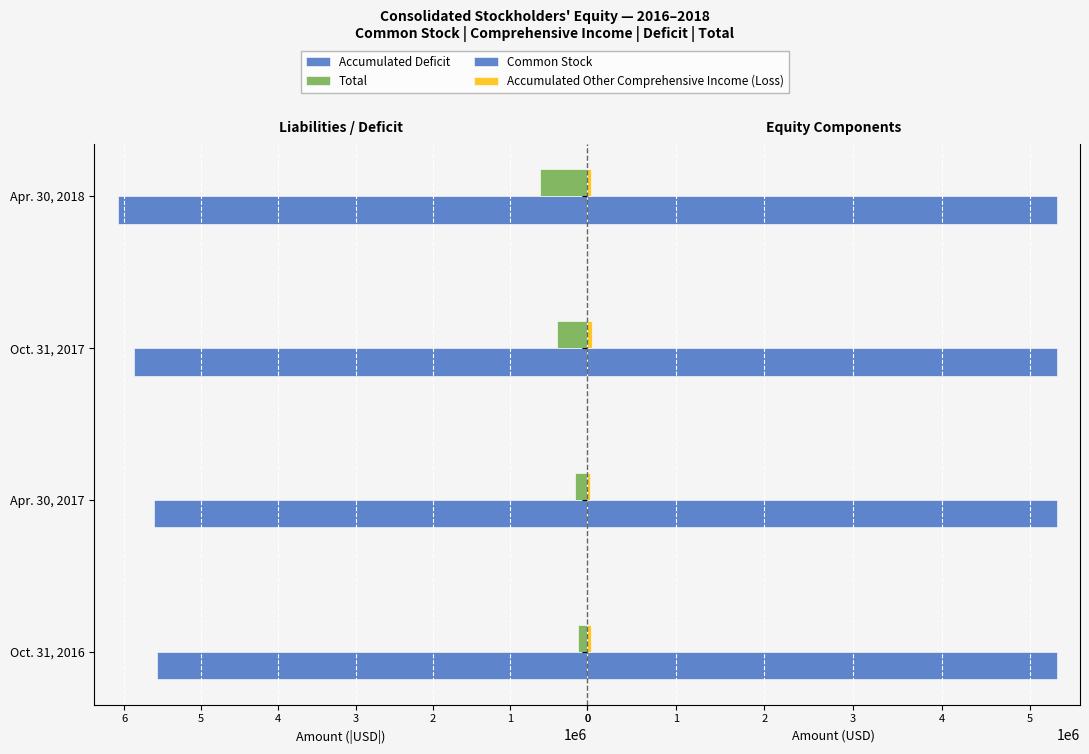

What is the minimum value shown in the chart?

0.2